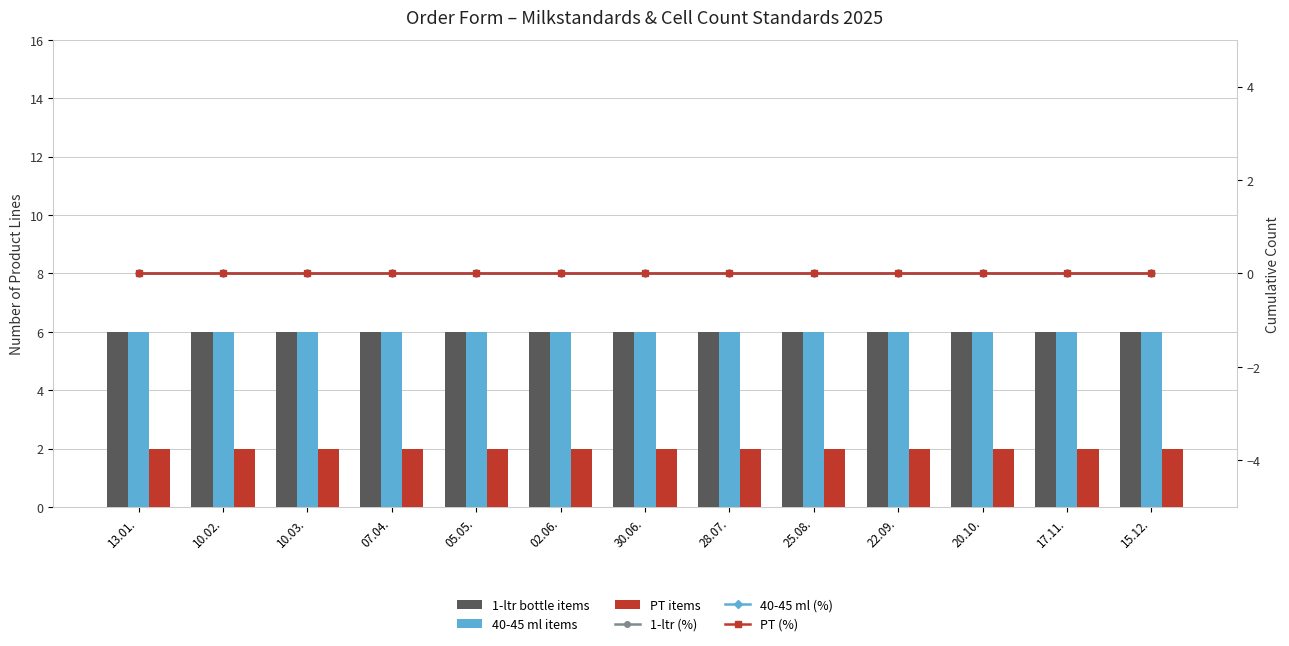

Which series has the largest total across all categories?

1-ltr bottle items